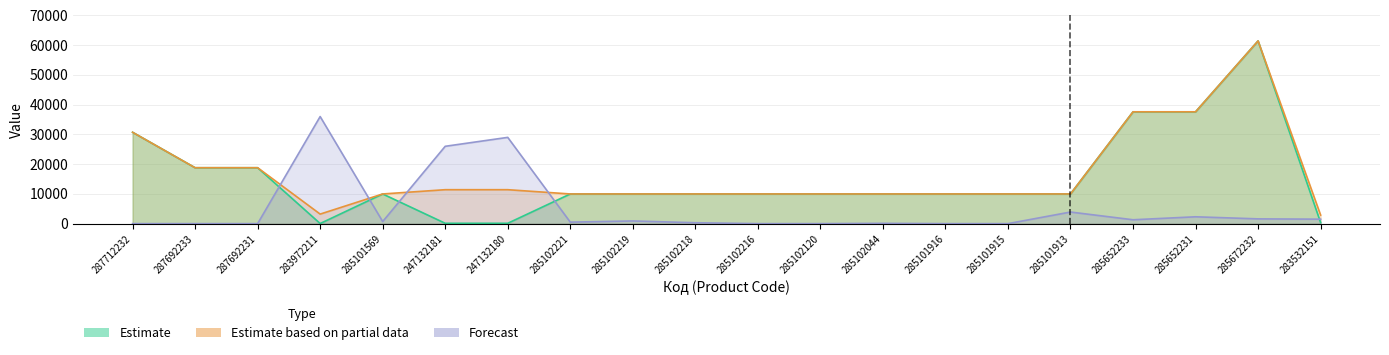

What are all the series names shown in the legend?

Estimate, Estimate based on partial data, Forecast